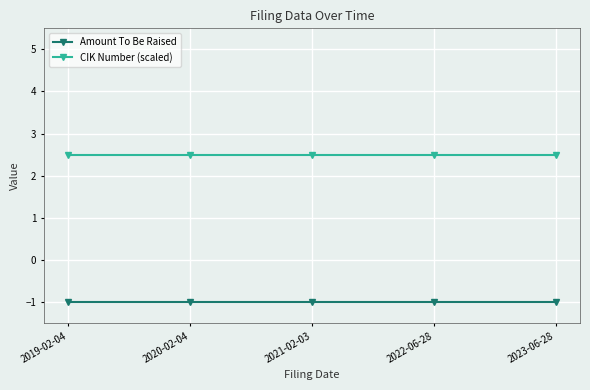

Rank the series by their average value, from highest to lowest.

CIK Number (scaled), Amount To Be Raised